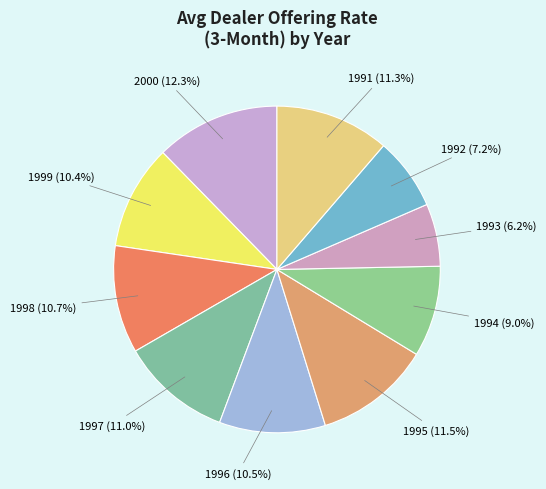

What is the largest slice in the pie chart?

2000